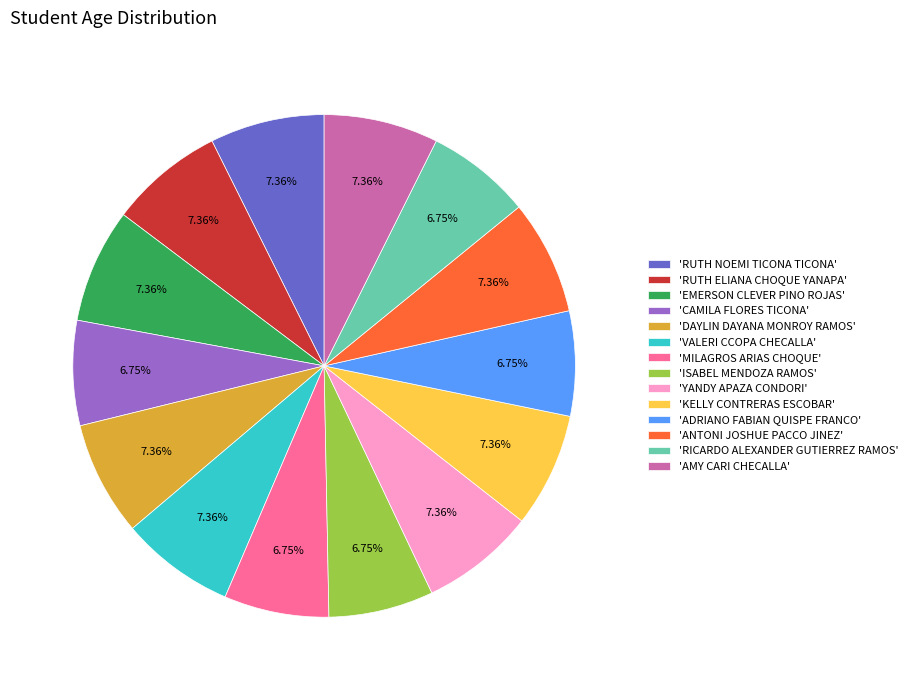

Does any single category account for the majority?

No